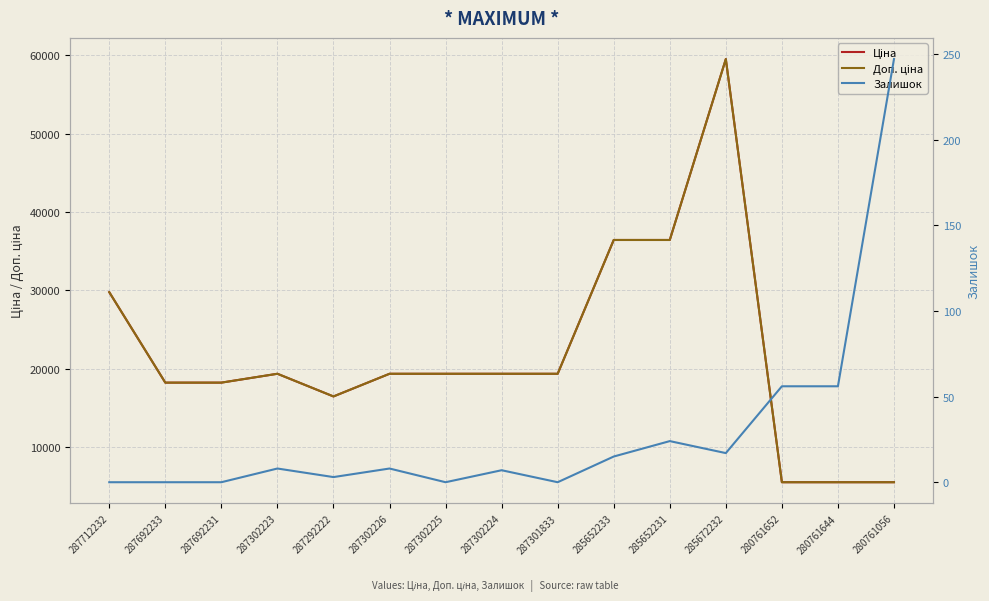

At which category does the chart reach its minimum across all series?

287712232